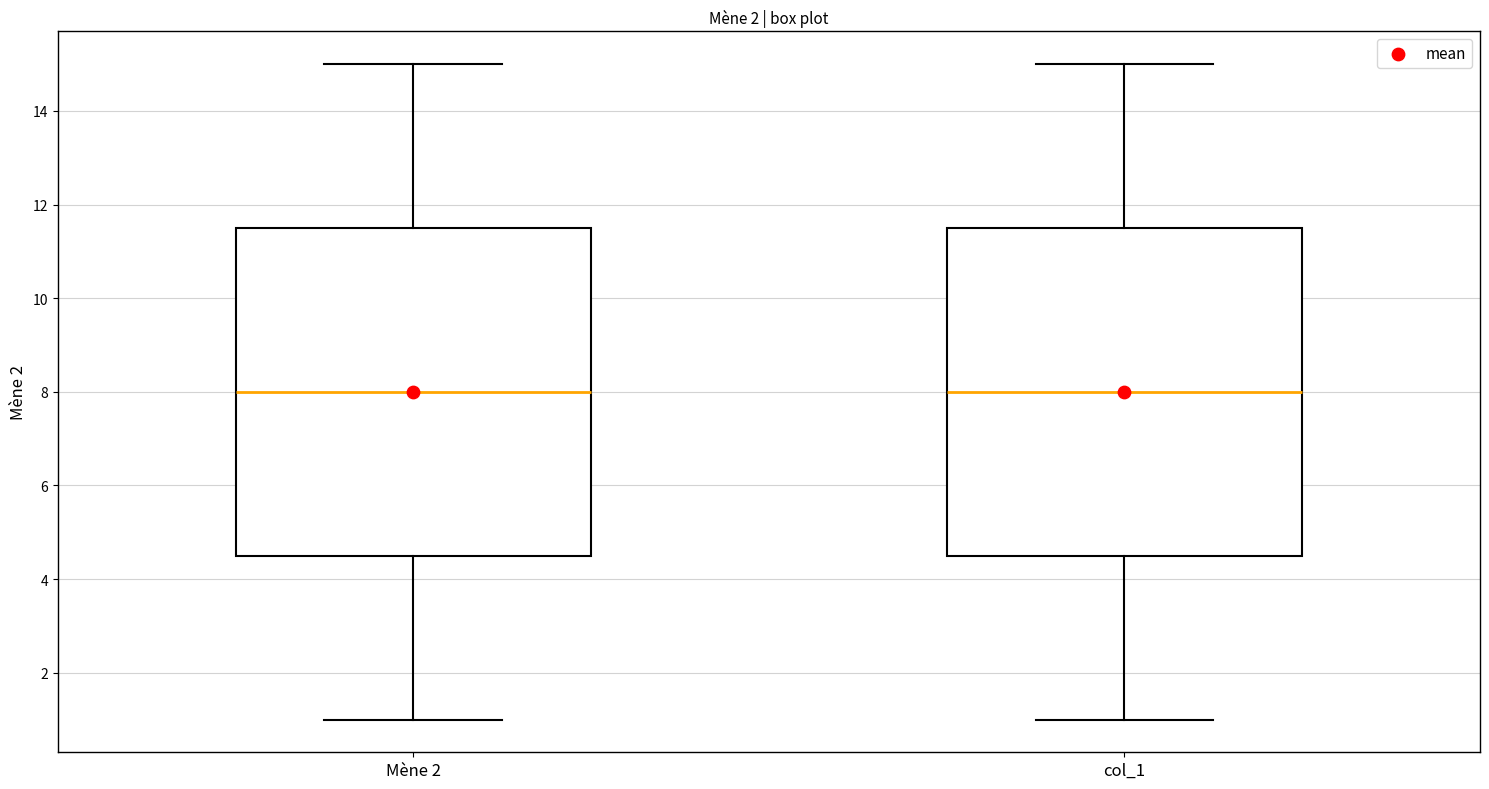

Where is the lower edge of the box for Mène 2 on the y-axis? The values are not printed on the chart, so give them approximately, as read against the axis.

4.6